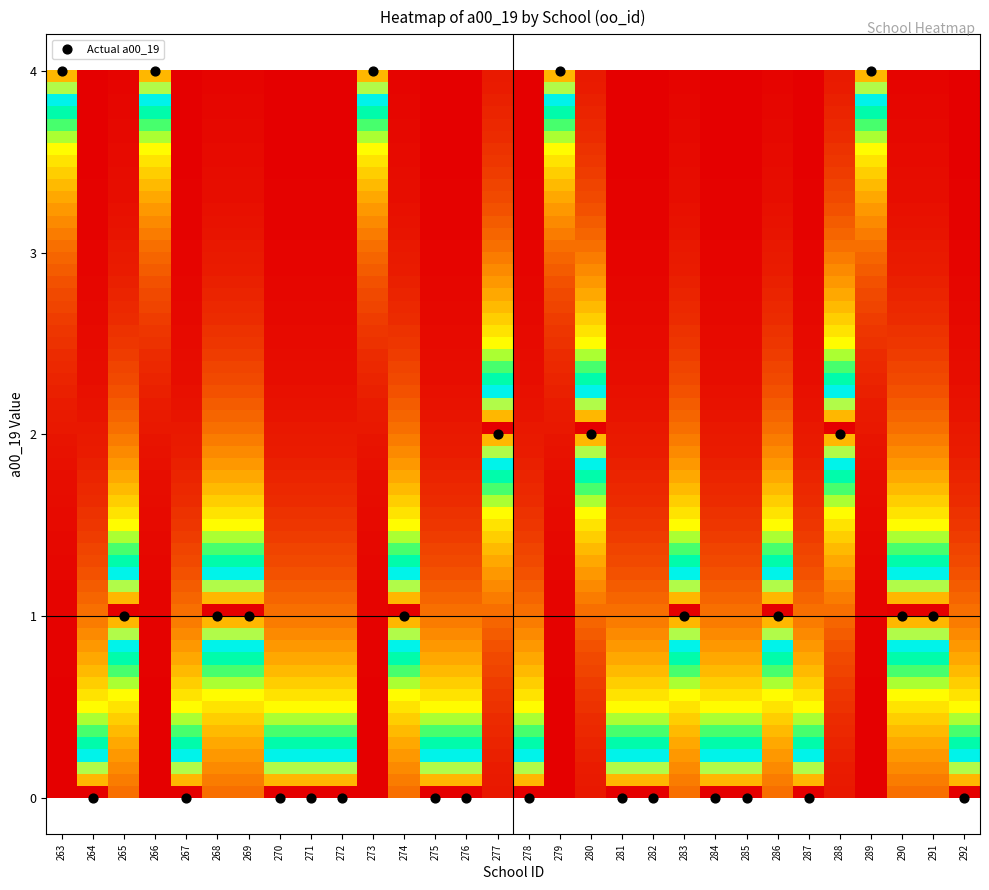

What is the range of Y values (max minus min)?

4